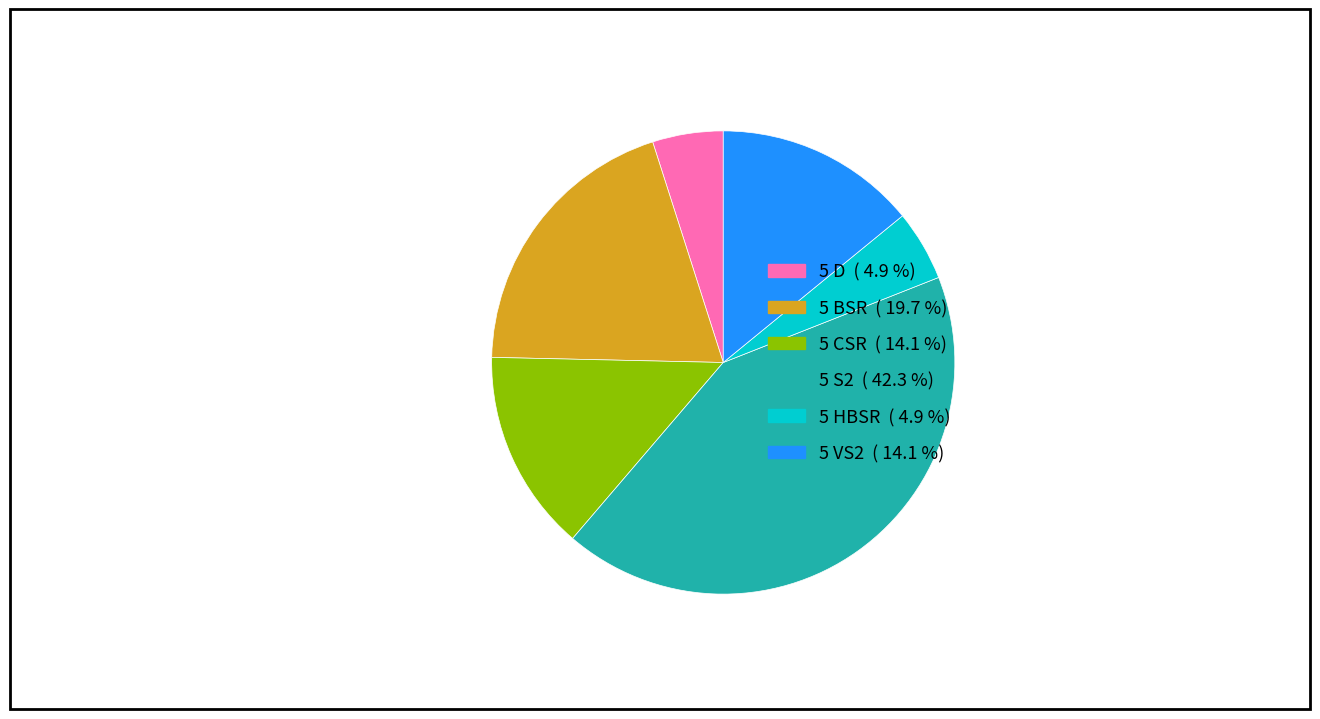

Is there any slice that represents more than half of the pie?

No